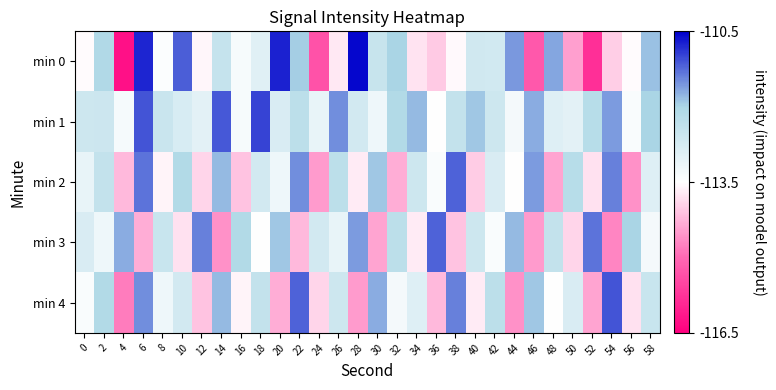

Count the number of categories in the chart.

30